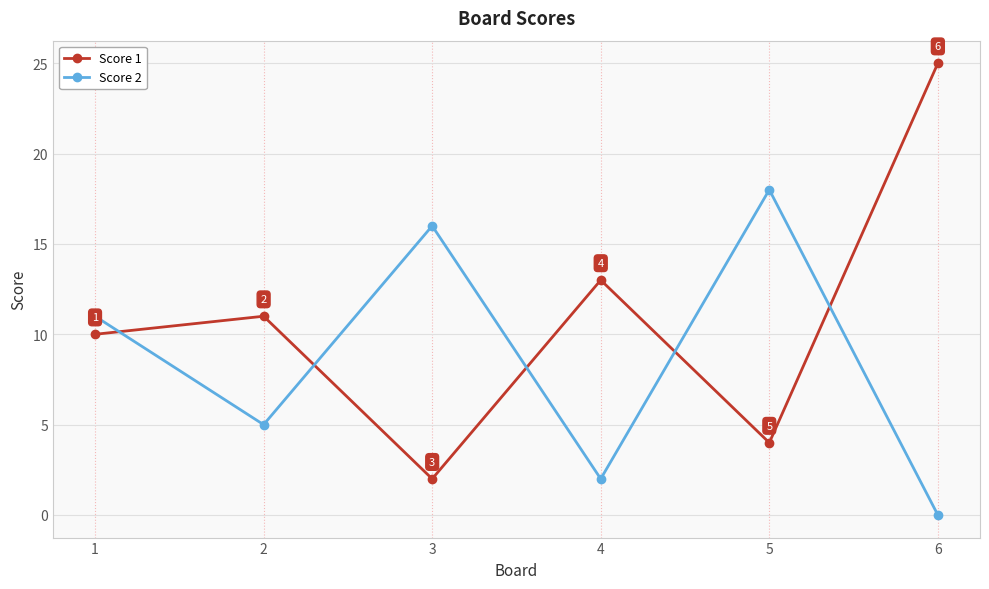

What is the spread (max minus min) of values at 3?

14